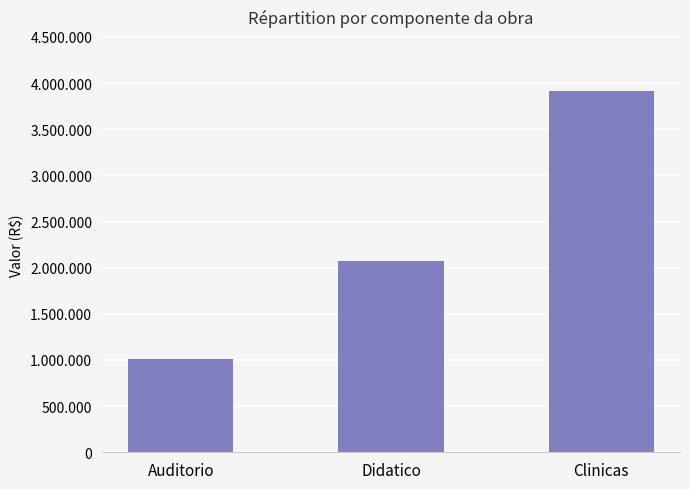

Count the number of categories in the chart.

3